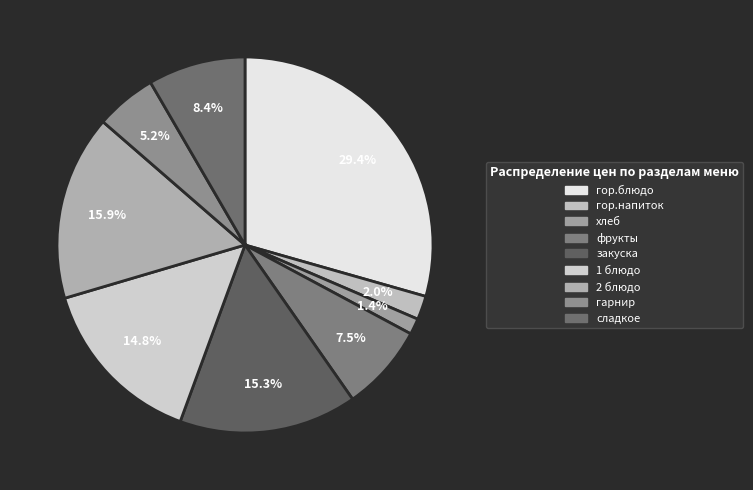

Which has a higher value, гор.напиток or фрукты?

фрукты